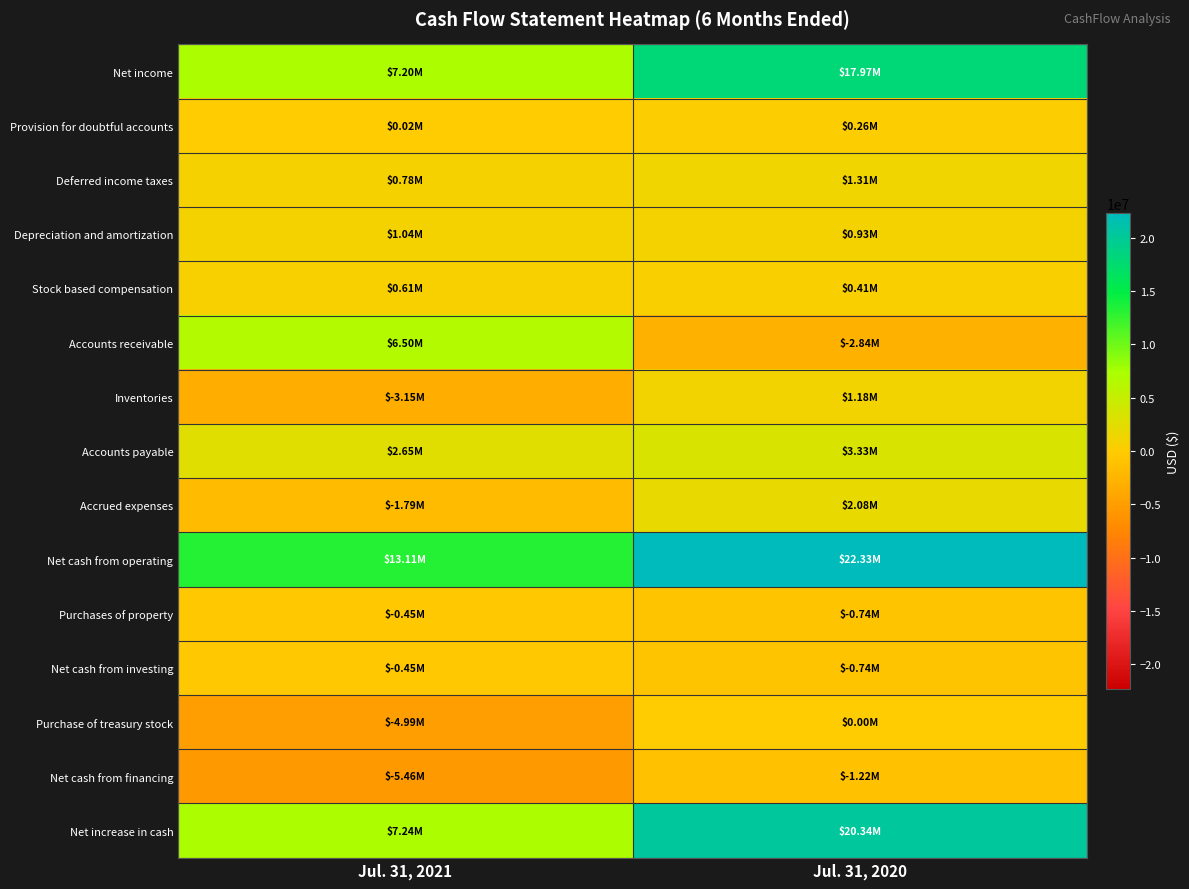

Which series has the widest spread of values?

Net increase in cash